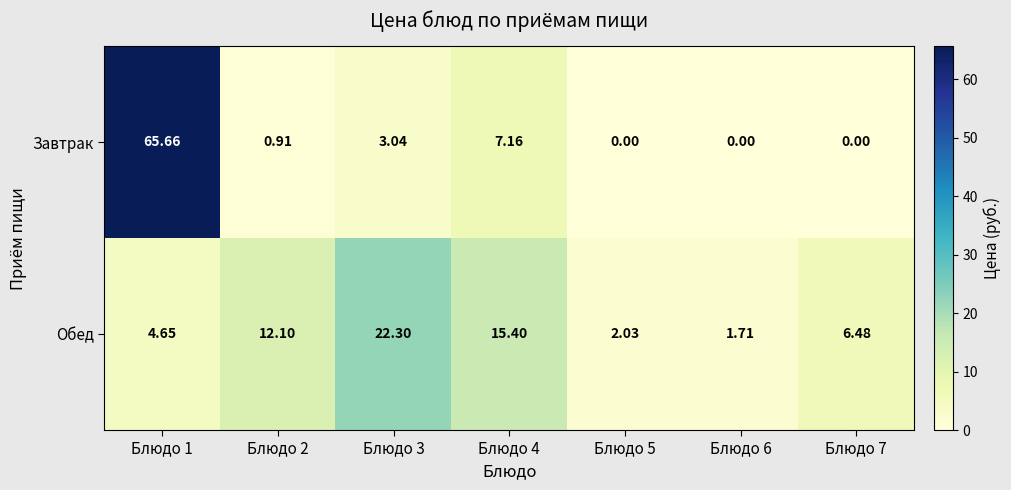

Between Блюдо 3 and Блюдо 5, which series saw the biggest shift?

Обед